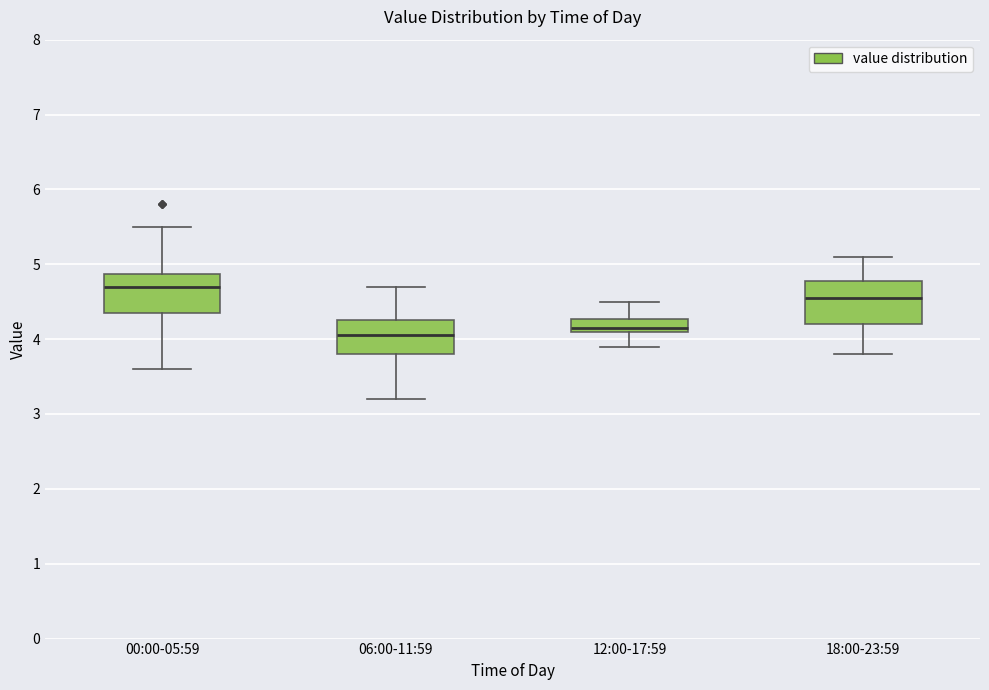

Reading left to right, read every box against the y-axis: the position of its median line, the range the box covers, and the ends of its whiskers. The values are not printed on the chart, so give them approximately, as read against the axis.

00:00-05:59: median 4.7, box 4.4 to 4.9, whiskers 3.6 to 5.5
06:00-11:59: median 4.1, box 3.8 to 4.3, whiskers 3.2 to 4.7
12:00-17:59: median 4.2, box 4.1 to 4.3, whiskers 3.9 to 4.5
18:00-23:59: median 4.6, box 4.2 to 4.8, whiskers 3.8 to 5.1